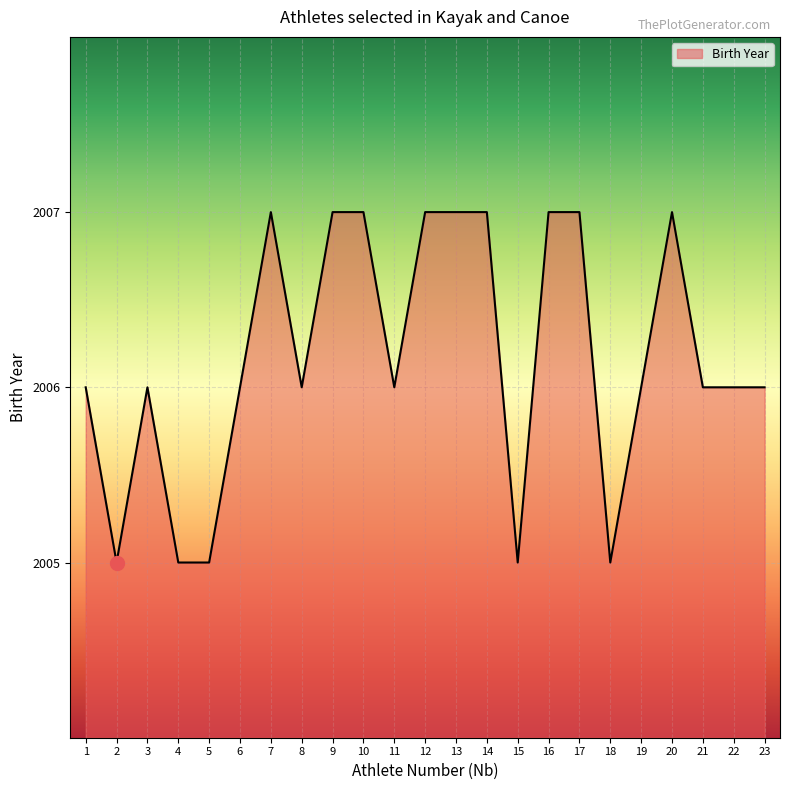

Reading left to right, transcribe all the data shown in this chart.

2006	2005	2006	2005	2005	2006	2007	2006	2007	2007	2006	2007	2007	2007	2005	2007	2007	2005	2006	2007	2006	2006	2006